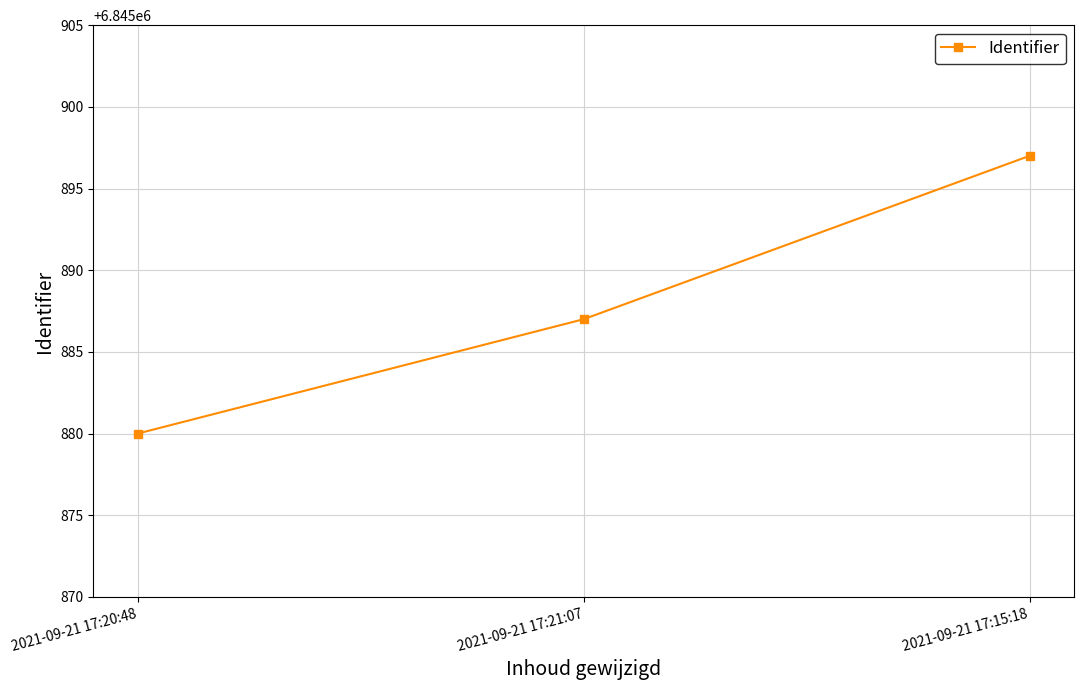

What is the average value?

6845888